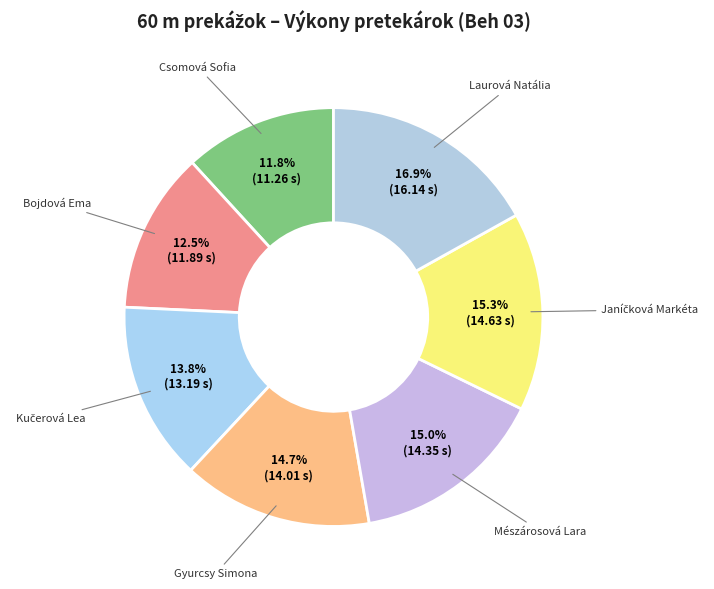

Combined, what portion of the pie is Csomová Sofia and Laurová Natália?

28.7%